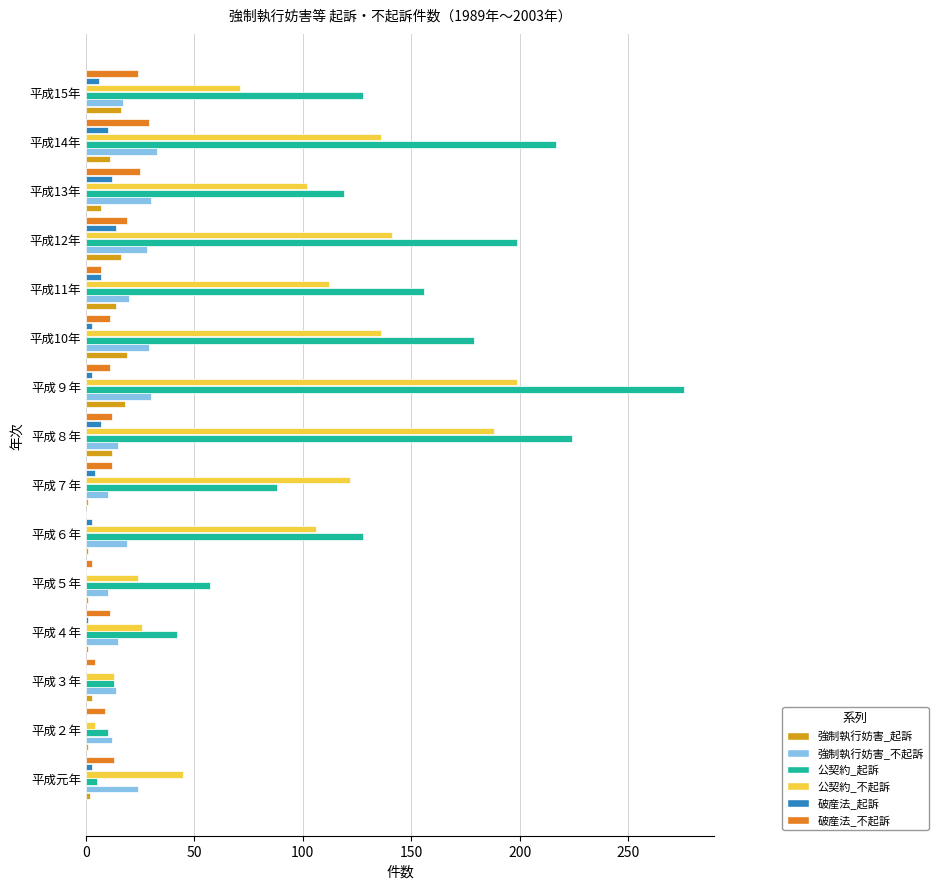

What is the greatest value displayed?

276